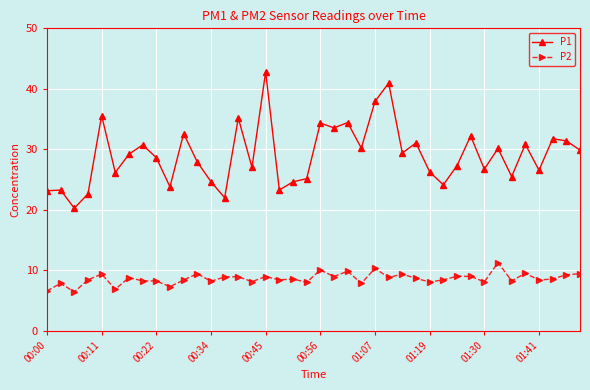

What is the value of the P1 point at the 4th from the left?

22.6